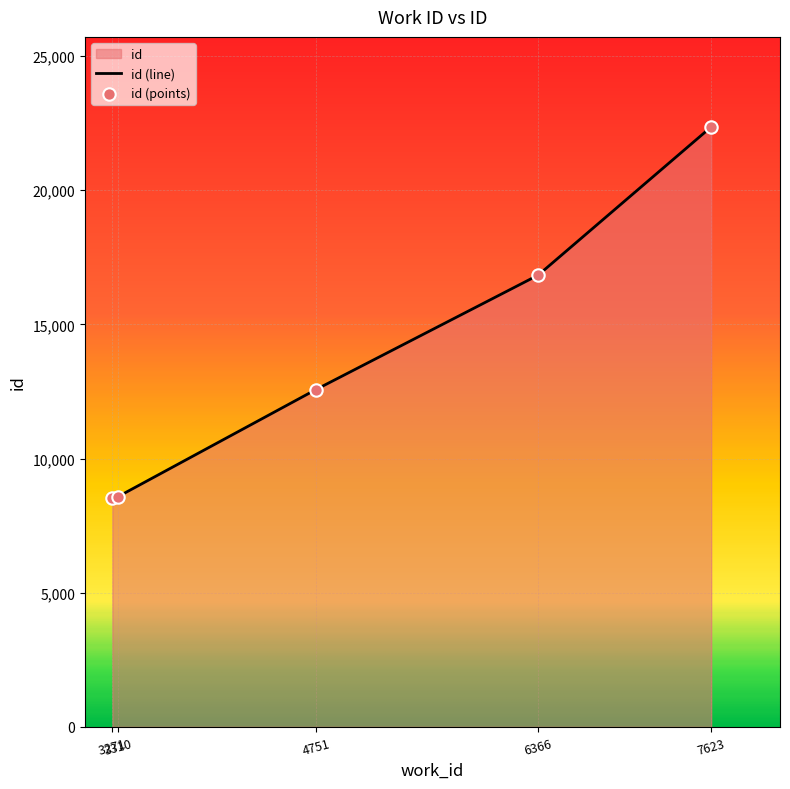

What is the change in value from 3271 to 4751?

+4041